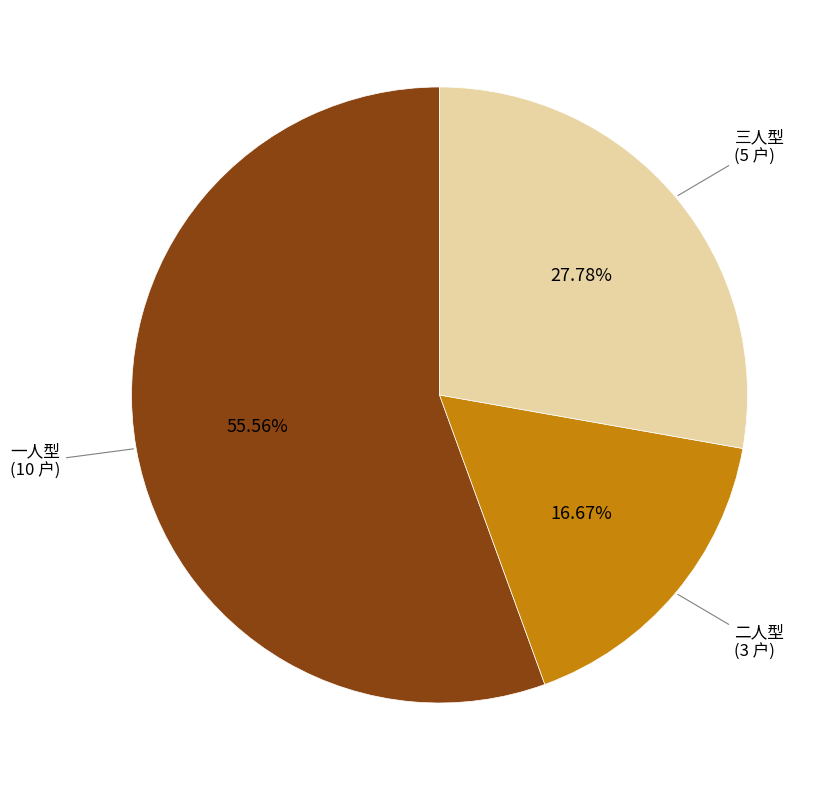

Is there a majority slice in this chart?

Yes